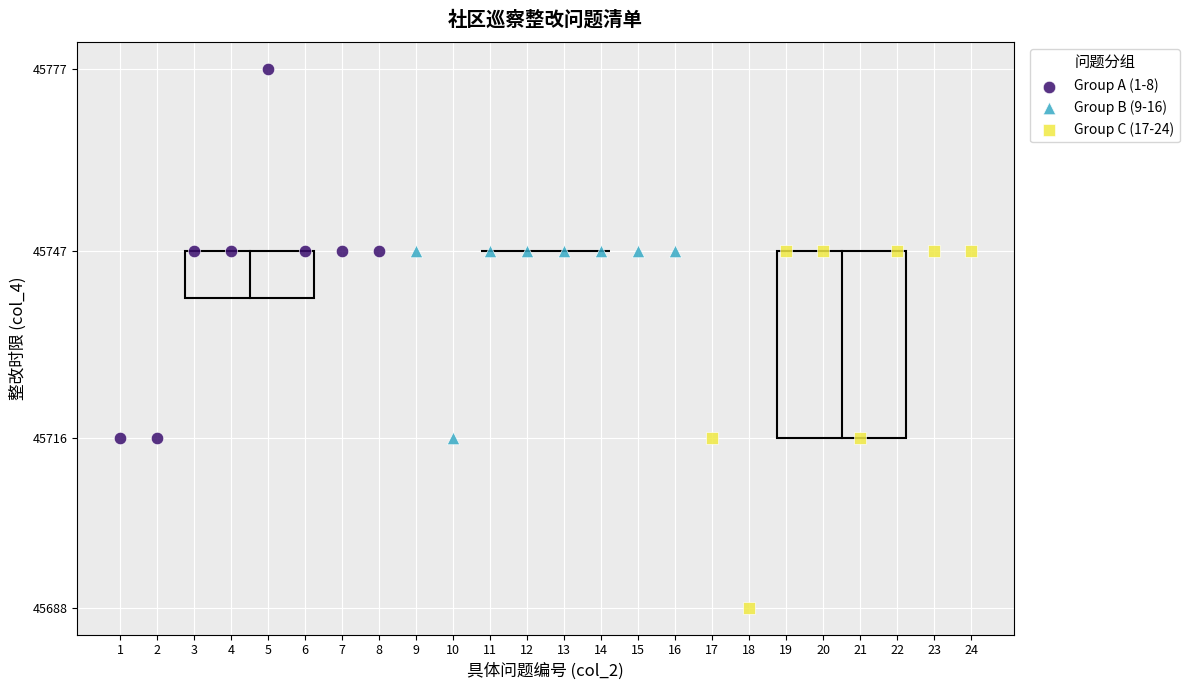

Which series reaches the minimum Y coordinate?

Group C (17-24)